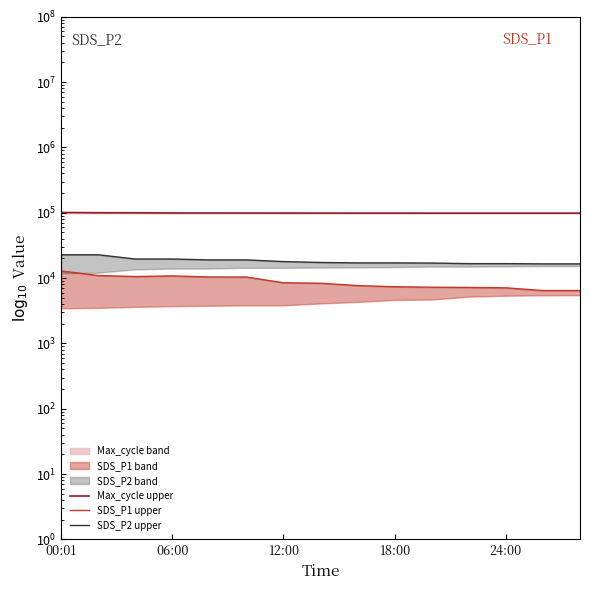

What is the difference between the maximum and minimum values in the SDS_P2 upper series?

6250